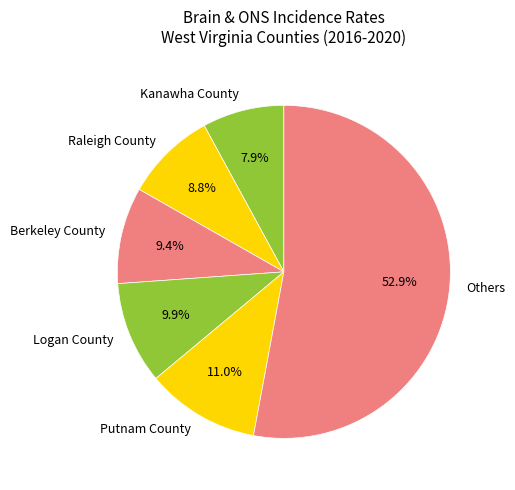

Rank the categories by value from lowest to highest.

Kanawha County, Raleigh County, Berkeley County, Logan County, Putnam County, Others